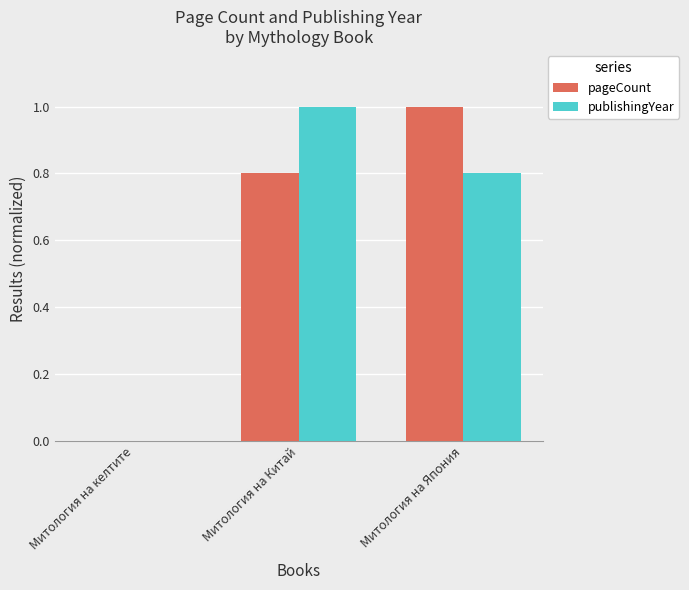

True or false: publishingYear has a value of 0.4 at Митология на Китай.

False